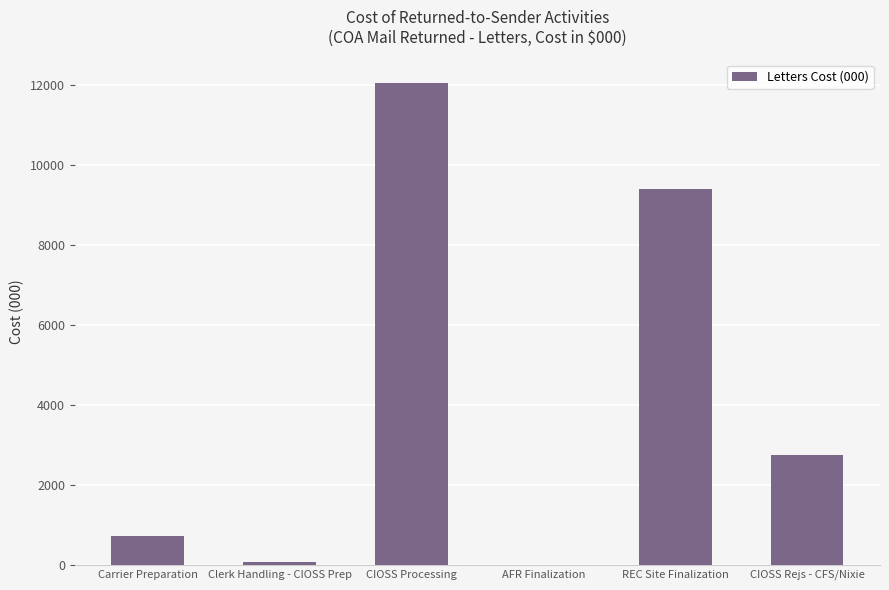

What is the ratio of the value at Clerk Handling - CIOSS Prep to the value at Carrier Preparation?

0.1